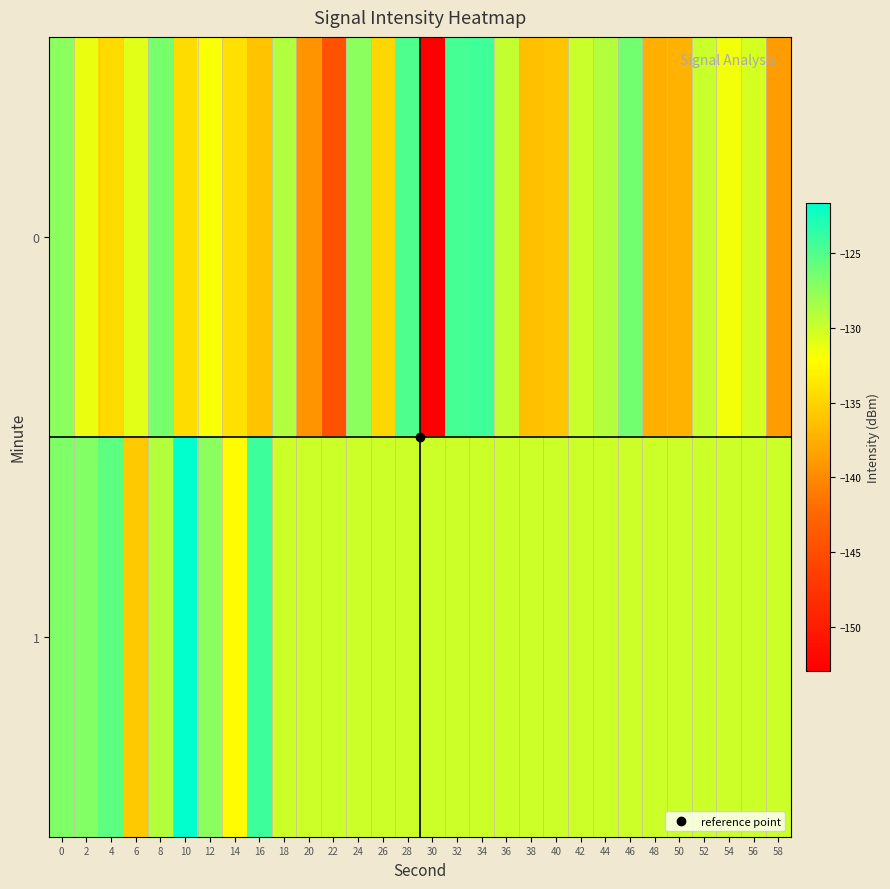

Rank the series by their average value, from highest to lowest.

1, 0